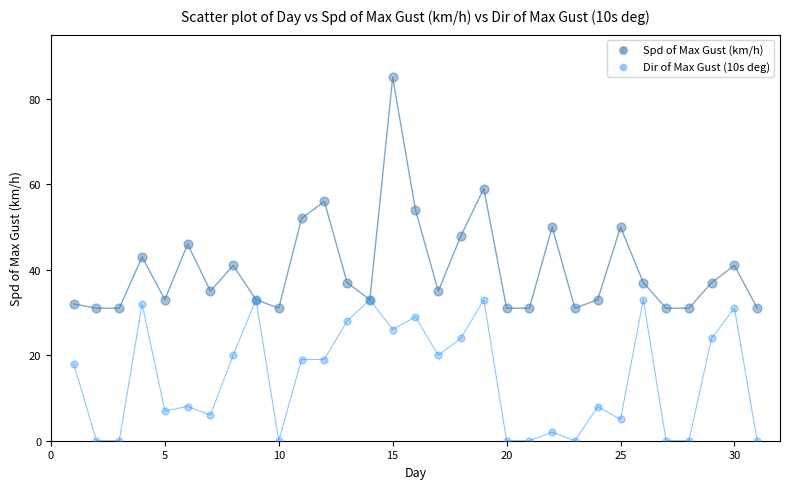

In the Spd of Max Gust (km/h) series, what Y value is closest to 58?

59